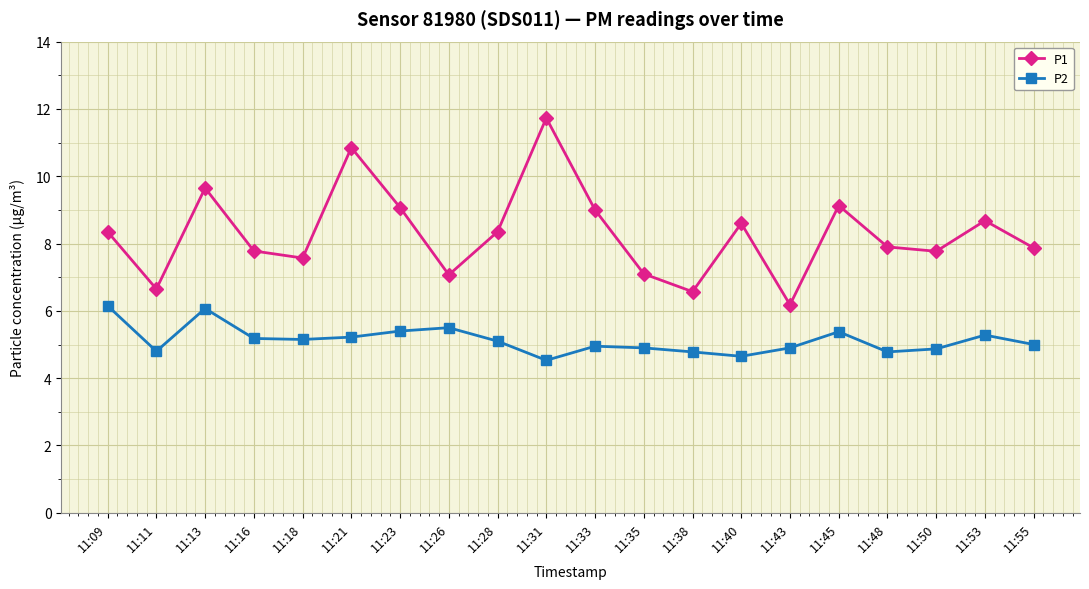

Rank the series by their maximum value, from lowest to highest.

P2, P1